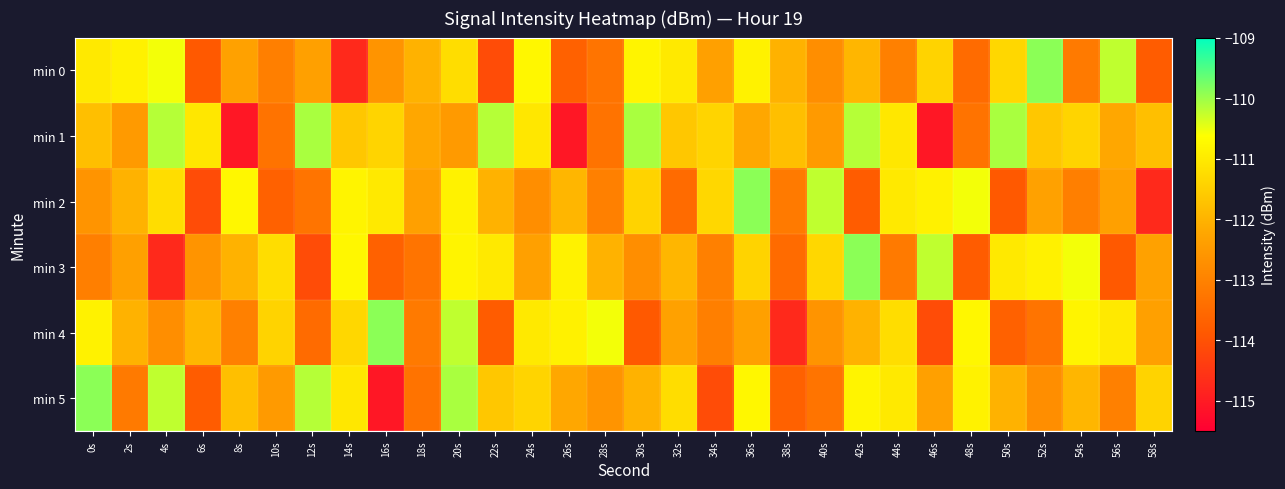

What is the minimum value shown in the chart?

-115.1